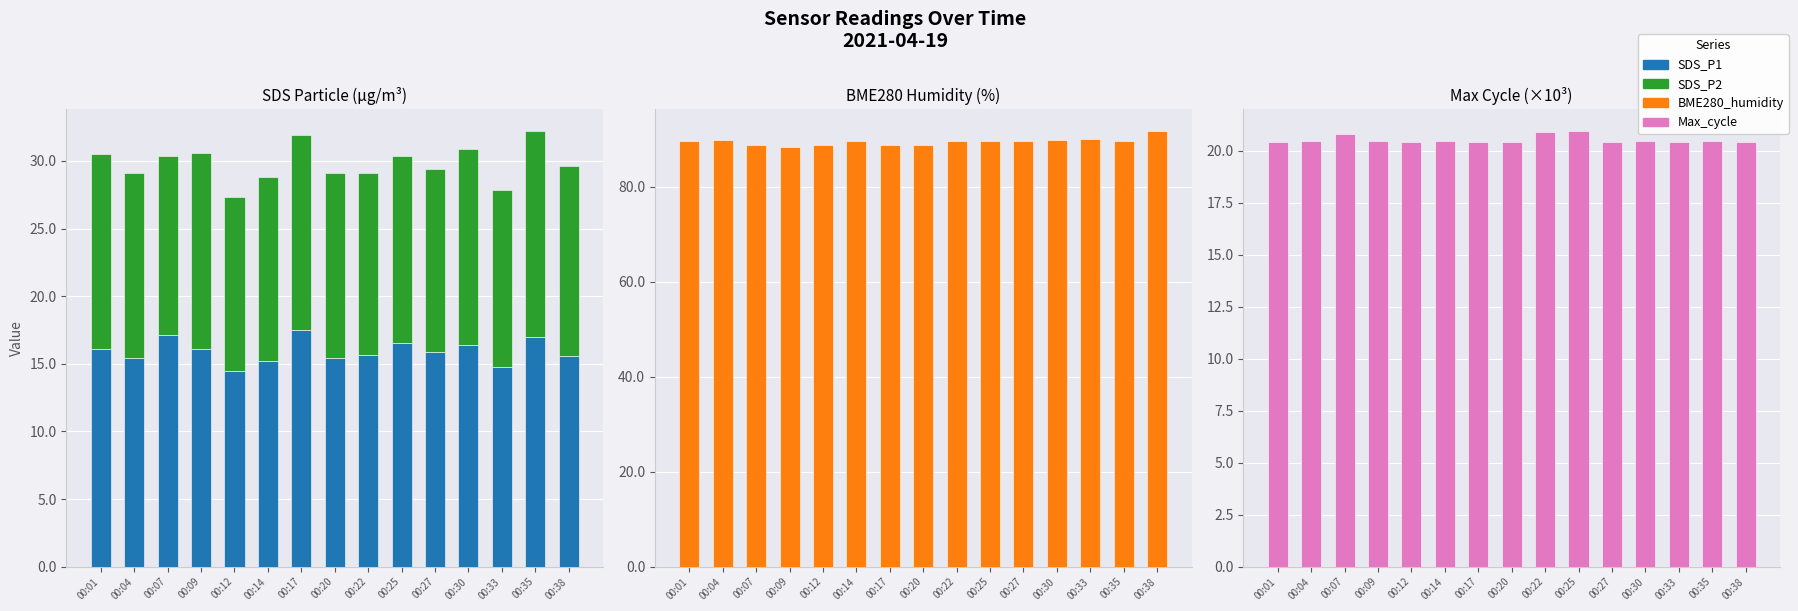

What is the sum of all SDS_P1 values?

239.2